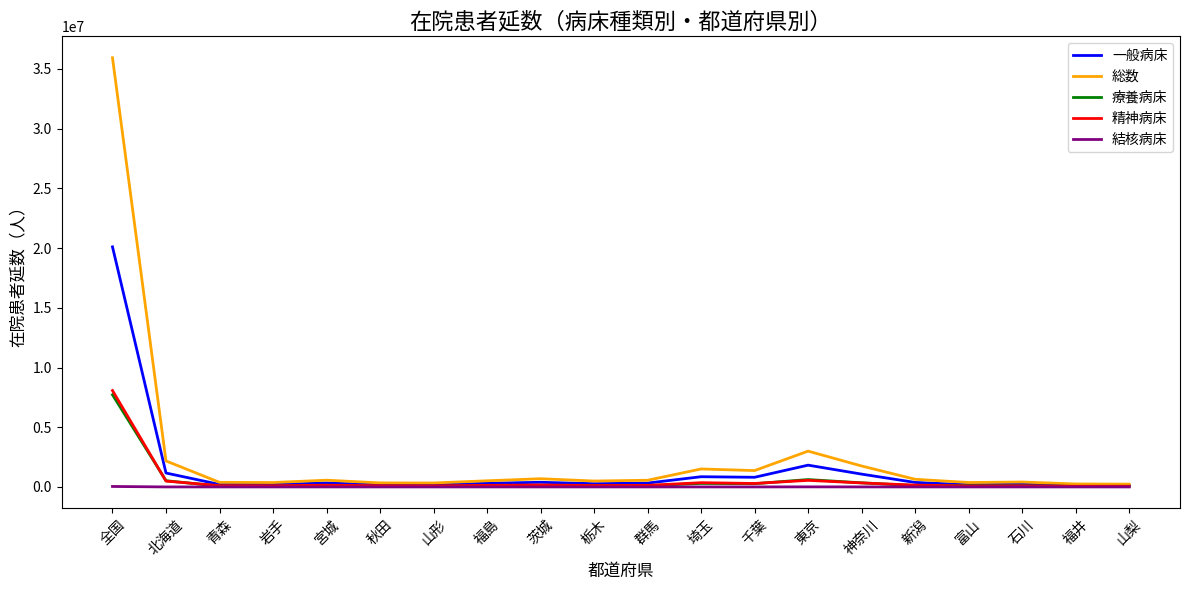

What is the maximum value shown in the chart?

35936504